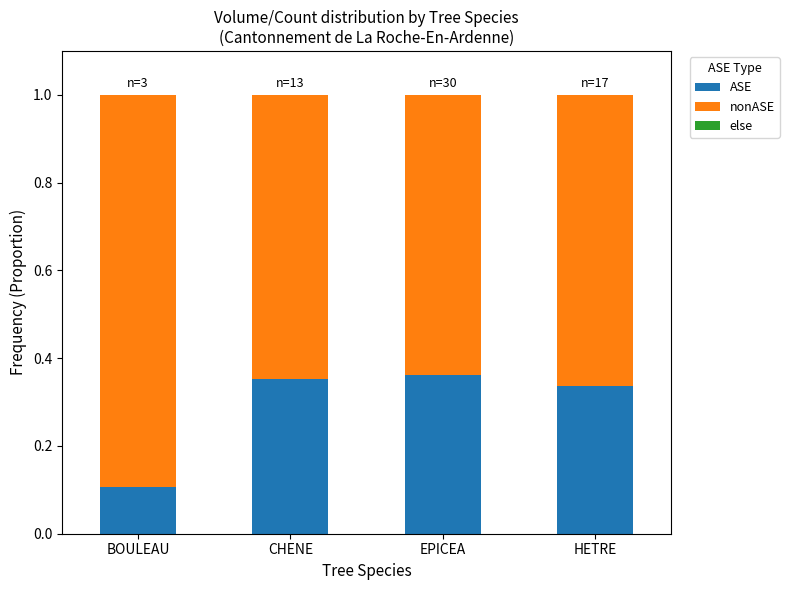

True or false: ASE has a value of 0.1 at HETRE.

False